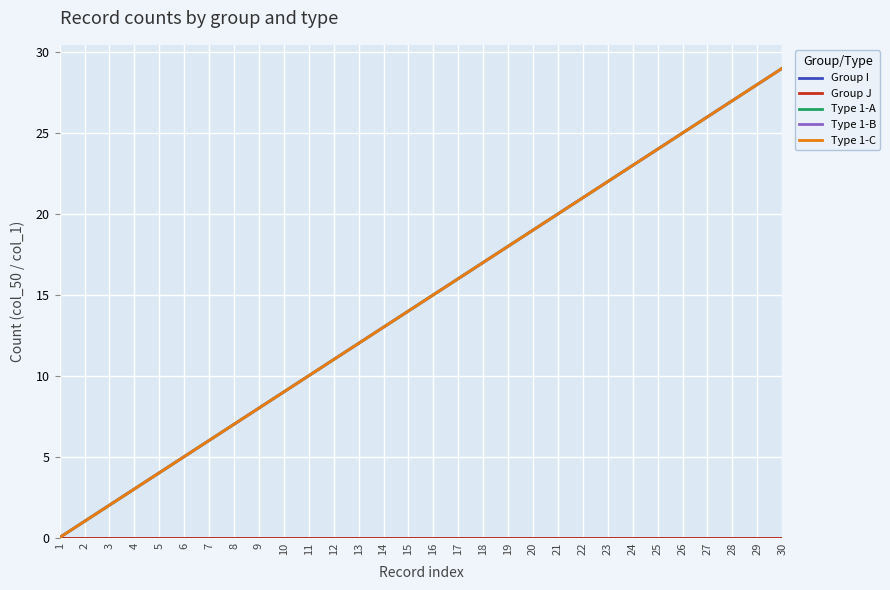

What is the maximum value shown in the chart?

29